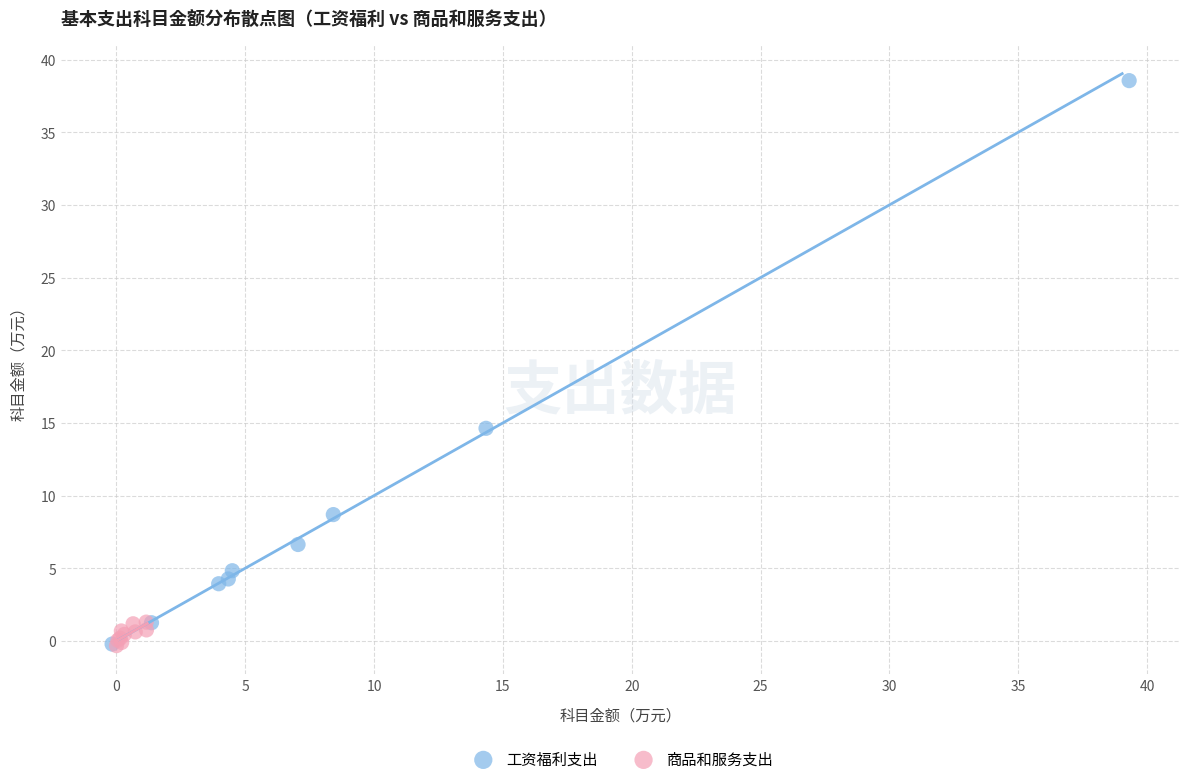

Which series contains the highest Y value?

工资福利支出